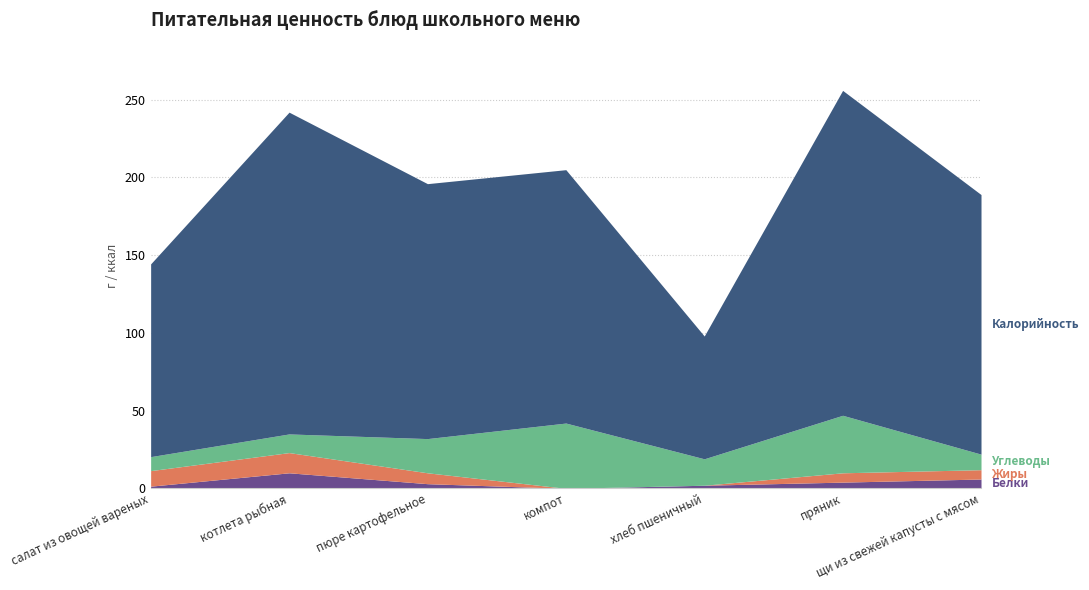

Is the value of Углеводы at салат из овощей вареных greater than the value of Калорийность at компот?

No